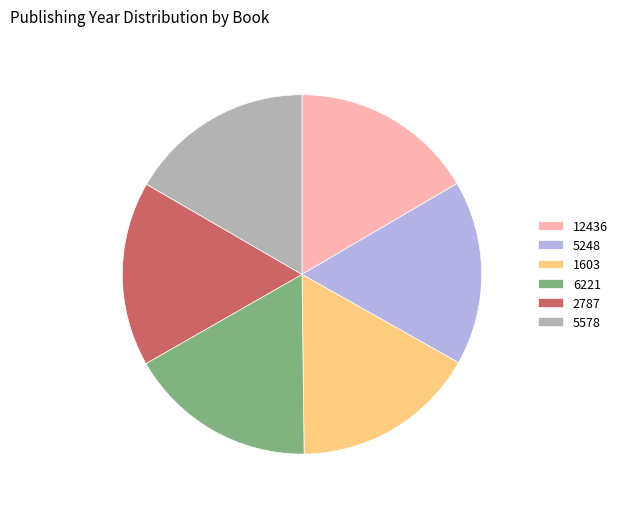

How many slices are in this pie chart?

6